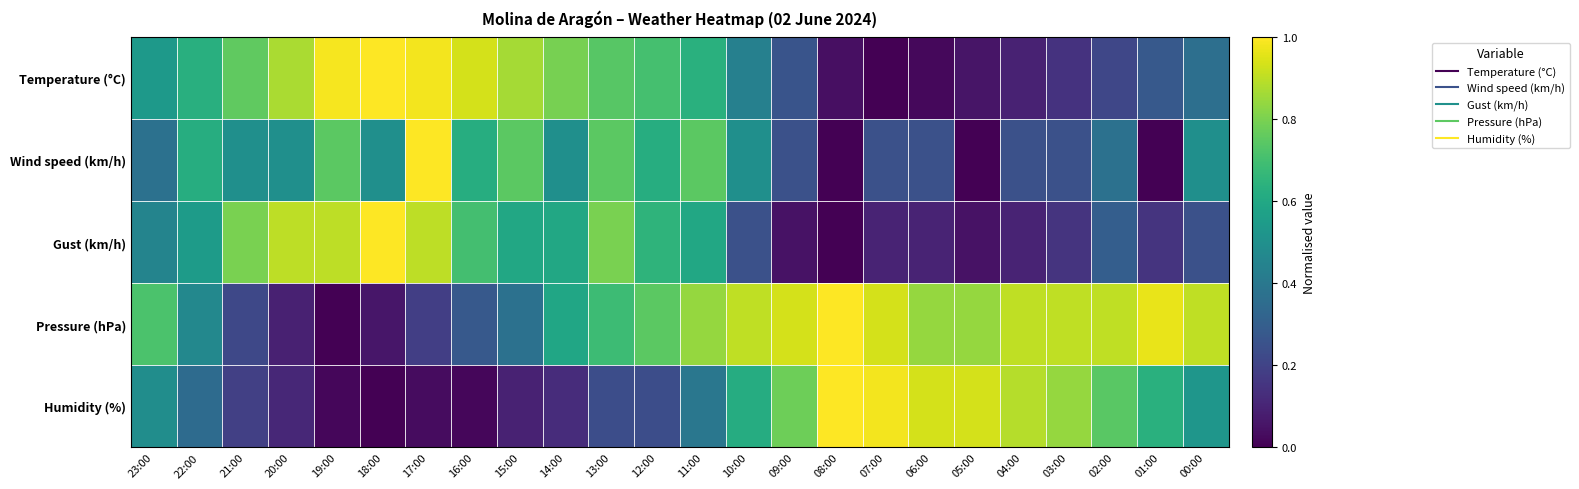

Reading left to right, transcribe all the data shown in this chart.

Temperature (°C): 23:00=0.5	22:00=0.6	21:00=0.8	20:00=0.9	19:00=1.0	18:00=1.0	17:00=1.0	16:00=0.9	15:00=0.9	14:00=0.8	13:00=0.7	12:00=0.7	11:00=0.6	10:00=0.4	09:00=0.3	08:00=0.0	07:00=0.0	06:00=0.0	05:00=0.1	04:00=0.1	03:00=0.1	02:00=0.2	01:00=0.3	00:00=0.4
Wind speed (km/h): 23:00=0.4	22:00=0.6	21:00=0.5	20:00=0.5	19:00=0.7	18:00=0.5	17:00=1.0	16:00=0.6	15:00=0.7	14:00=0.5	13:00=0.7	12:00=0.6	11:00=0.7	10:00=0.5	09:00=0.2	08:00=0.0	07:00=0.2	06:00=0.2	05:00=0.0	04:00=0.2	03:00=0.2	02:00=0.4	01:00=0.0	00:00=0.5
Gust (km/h): 23:00=0.4	22:00=0.5	21:00=0.8	20:00=0.9	19:00=0.9	18:00=1.0	17:00=0.9	16:00=0.7	15:00=0.6	14:00=0.6	13:00=0.8	12:00=0.6	11:00=0.6	10:00=0.2	09:00=0.0	08:00=0.0	07:00=0.1	06:00=0.1	05:00=0.0	04:00=0.1	03:00=0.1	02:00=0.3	01:00=0.1	00:00=0.2
Pressure (hPa): 23:00=0.7	22:00=0.5	21:00=0.2	20:00=0.1	19:00=0.0	18:00=0.1	17:00=0.2	16:00=0.3	15:00=0.4	14:00=0.6	13:00=0.7	12:00=0.7	11:00=0.8	10:00=0.9	09:00=0.9	08:00=1.0	07:00=0.9	06:00=0.8	05:00=0.8	04:00=0.9	03:00=0.9	02:00=0.9	01:00=1.0	00:00=0.9
Humidity (%): 23:00=0.5	22:00=0.3	21:00=0.2	20:00=0.1	19:00=0.0	18:00=0.0	17:00=0.0	16:00=0.0	15:00=0.1	14:00=0.1	13:00=0.2	12:00=0.2	11:00=0.4	10:00=0.6	09:00=0.8	08:00=1.0	07:00=1.0	06:00=0.9	05:00=0.9	04:00=0.9	03:00=0.8	02:00=0.7	01:00=0.6	00:00=0.5